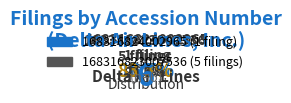

Which slice is the largest?

168316823007536